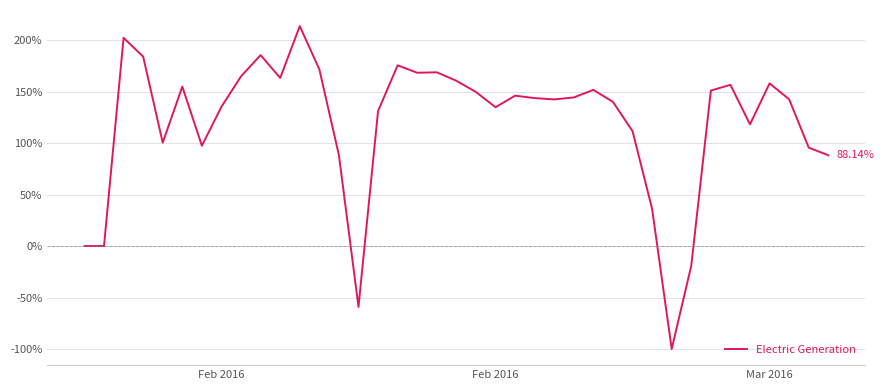

What is the difference between the maximum and minimum values?

313.5